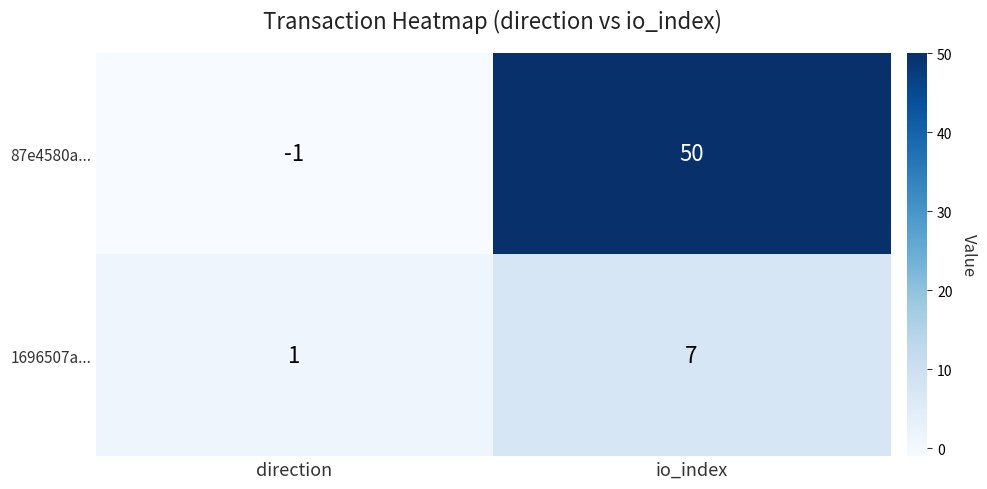

Rank the series at direction from highest to lowest value.

1696507a..., 87e4580a...